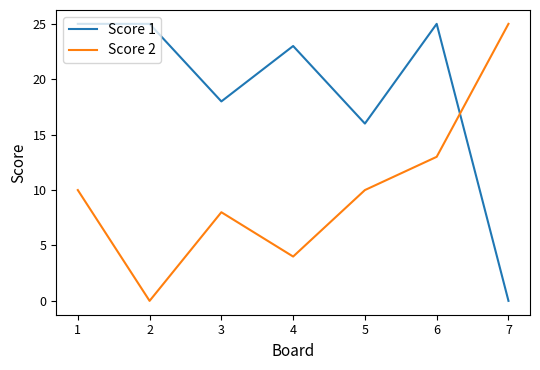

How many series are shown in this chart?

2